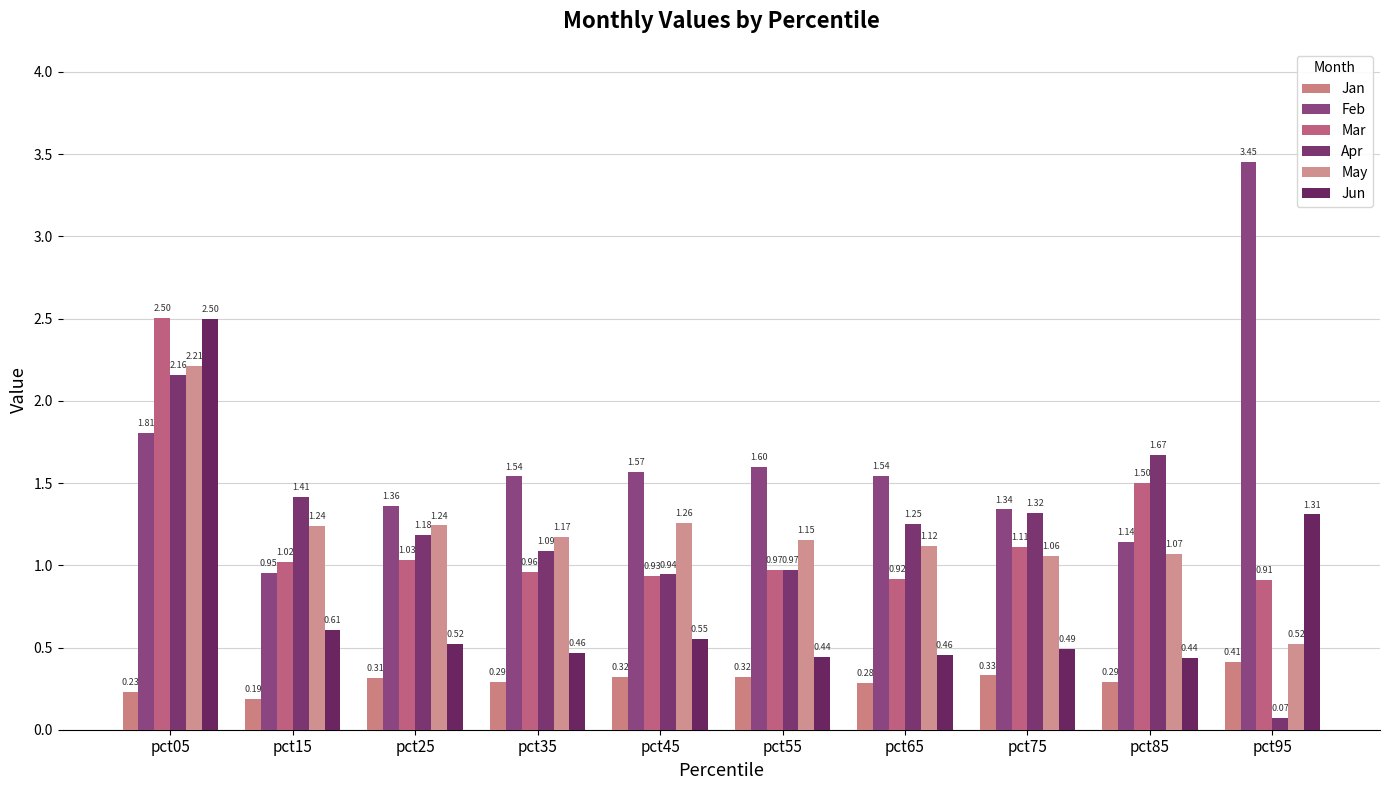

The value of Apr at pct05 is 0.9. True or false?

False